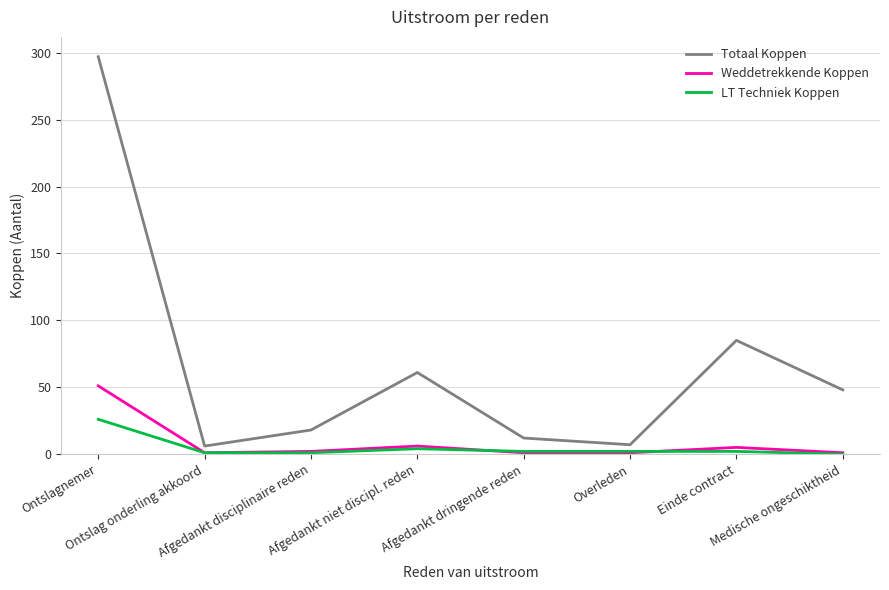

List the series in order of their peak value, lowest first.

LT Techniek Koppen, Weddetrekkende Koppen, Totaal Koppen